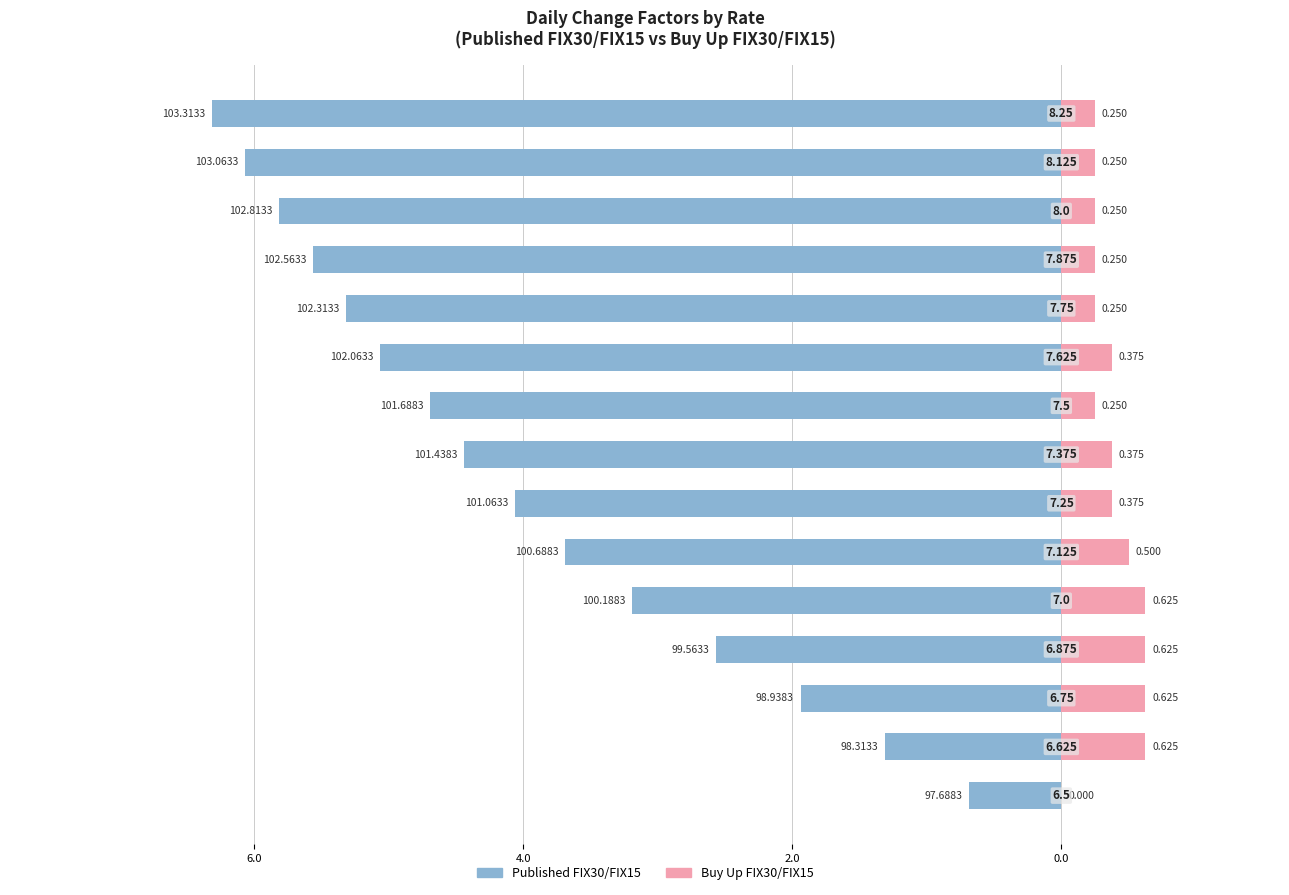

Are the bars grouped side by side (vs. stacked)?

Yes